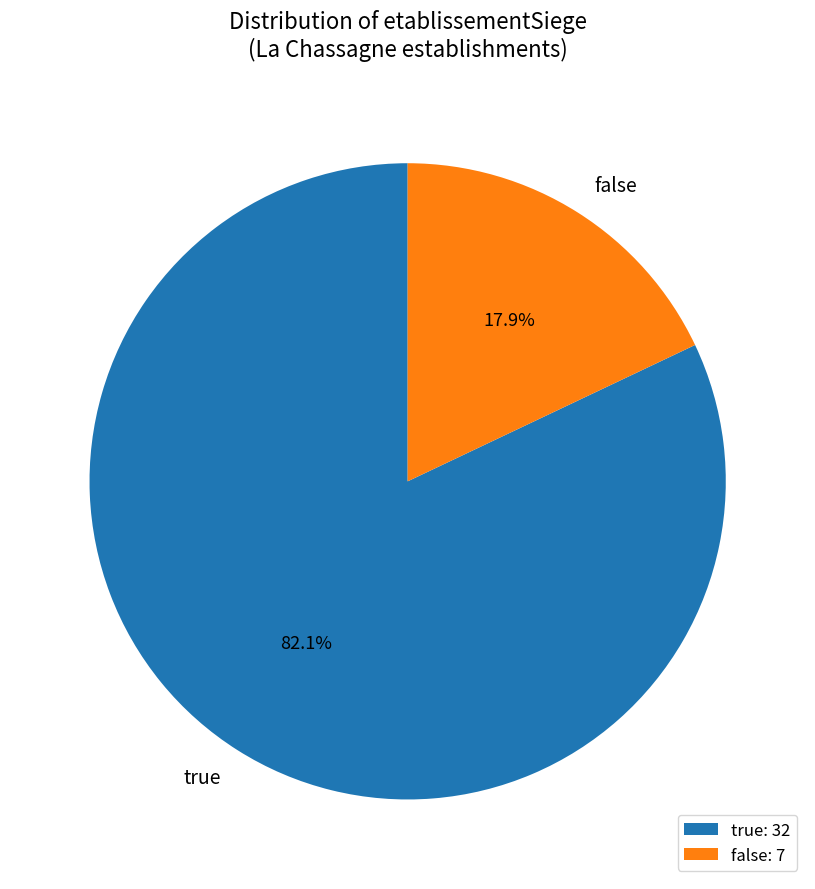

What is the majority slice?

true